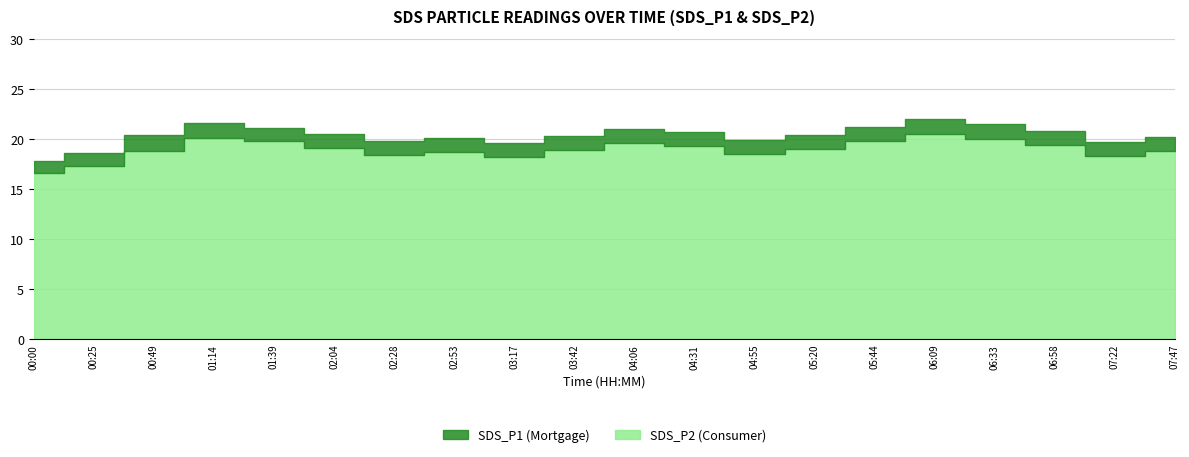

How many data points in SDS_P1 are less than 20?

6